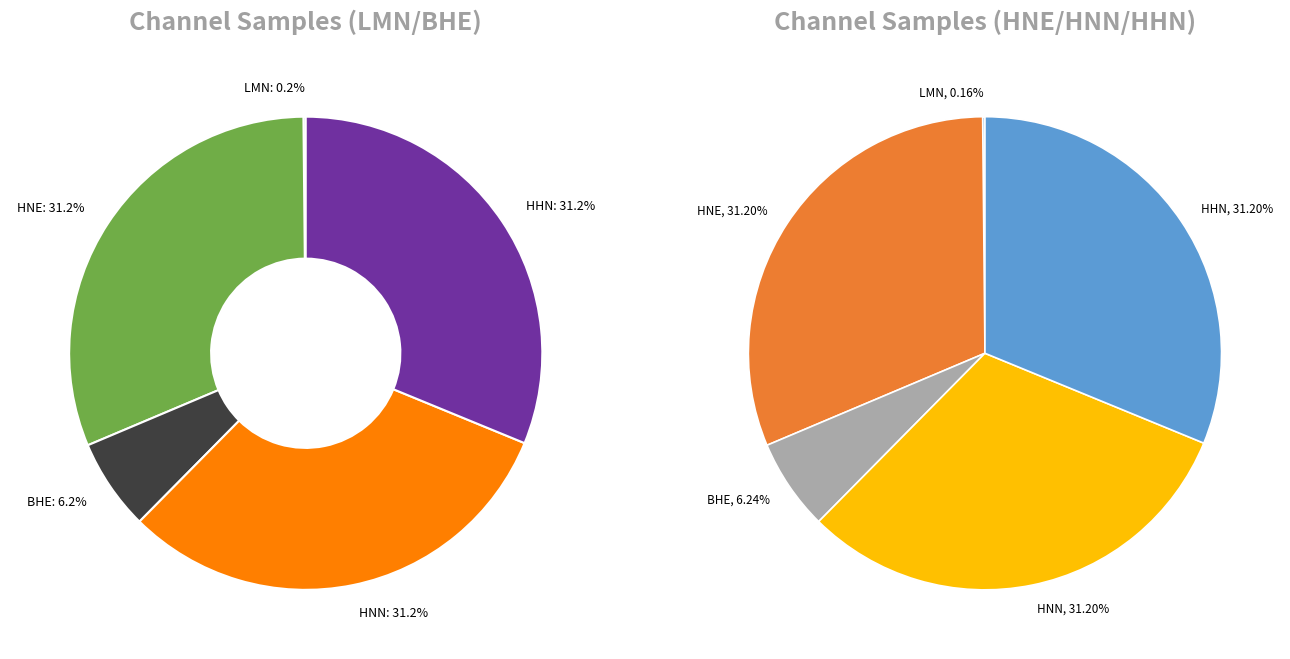

Is HNN the majority of the pie?

No